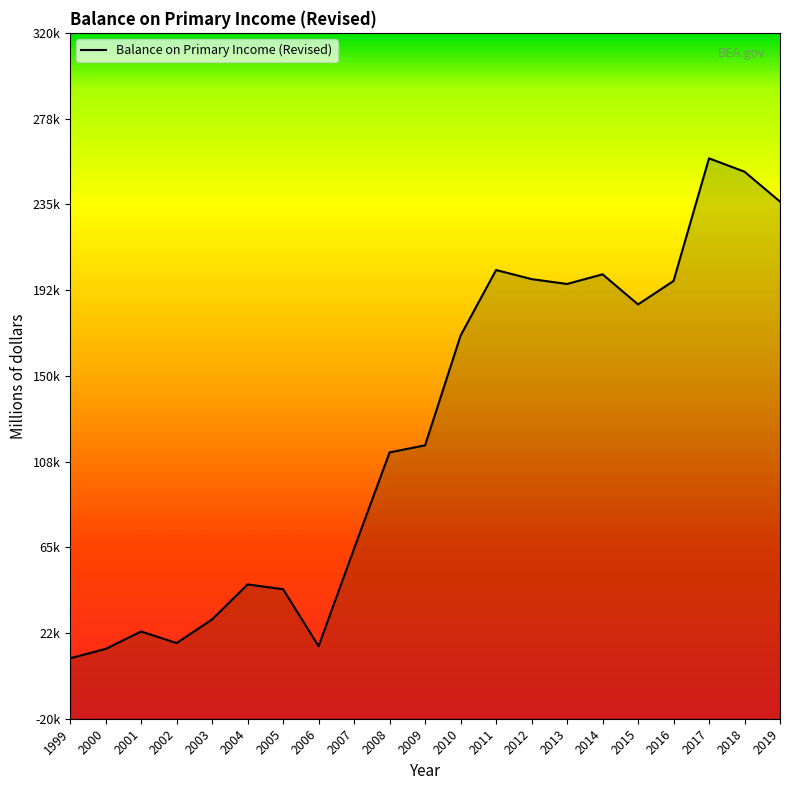

What is the change in value from 2000 to 2008?

+97387